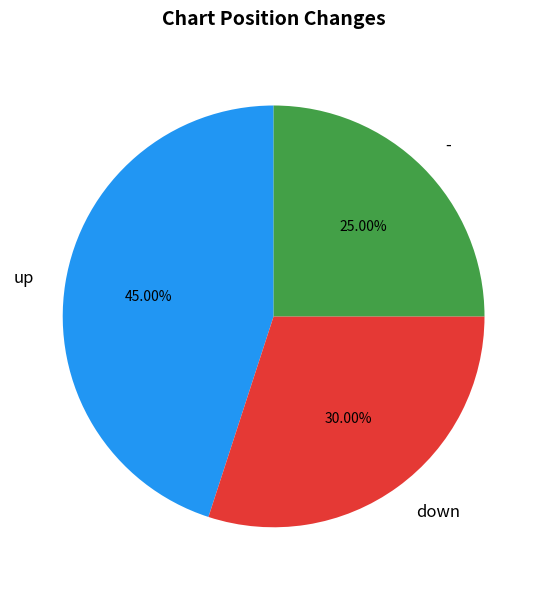

Is there a majority slice in this chart?

No